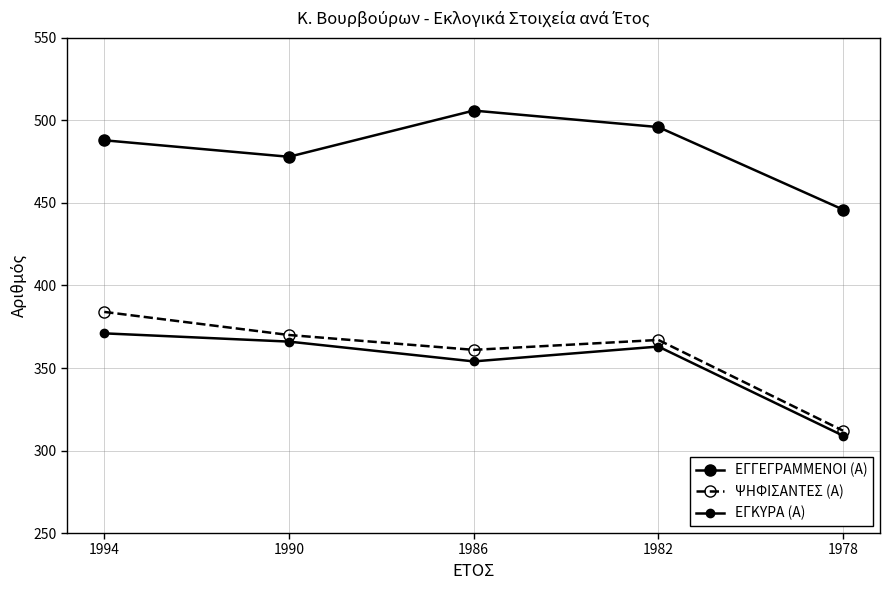

What is the sum of the ΨΗΦΙΣΑΝΤΕΣ (Α) values at 1978 and 1982?

679